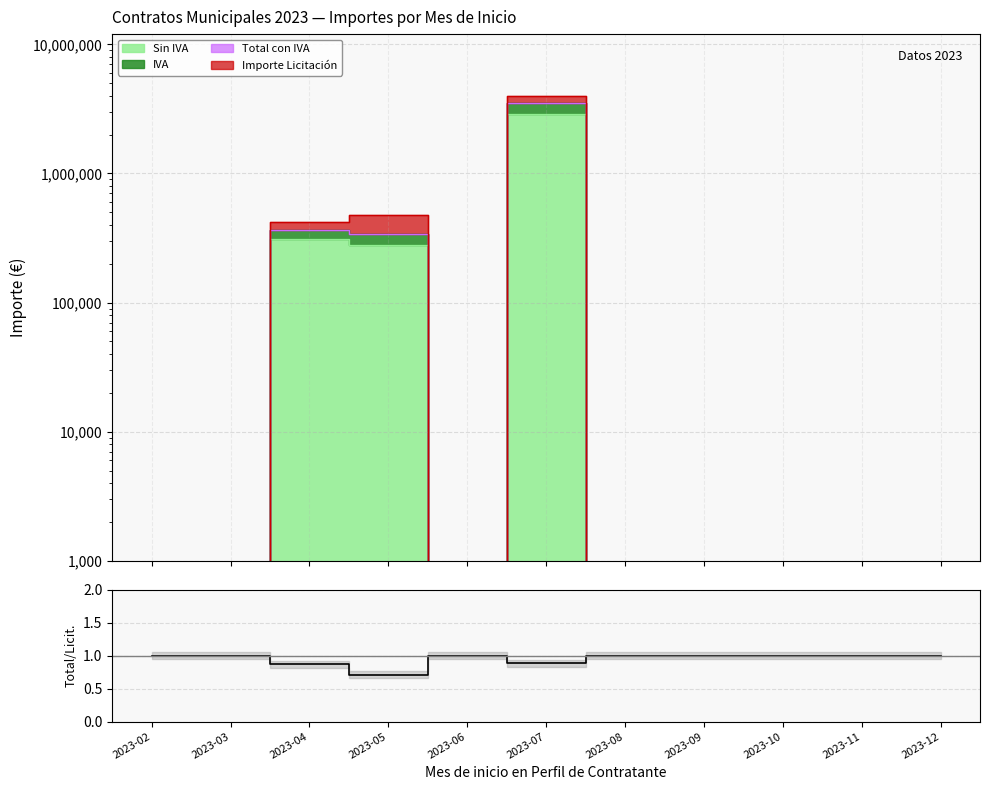

Which category has the lowest value across all series?

2023-05